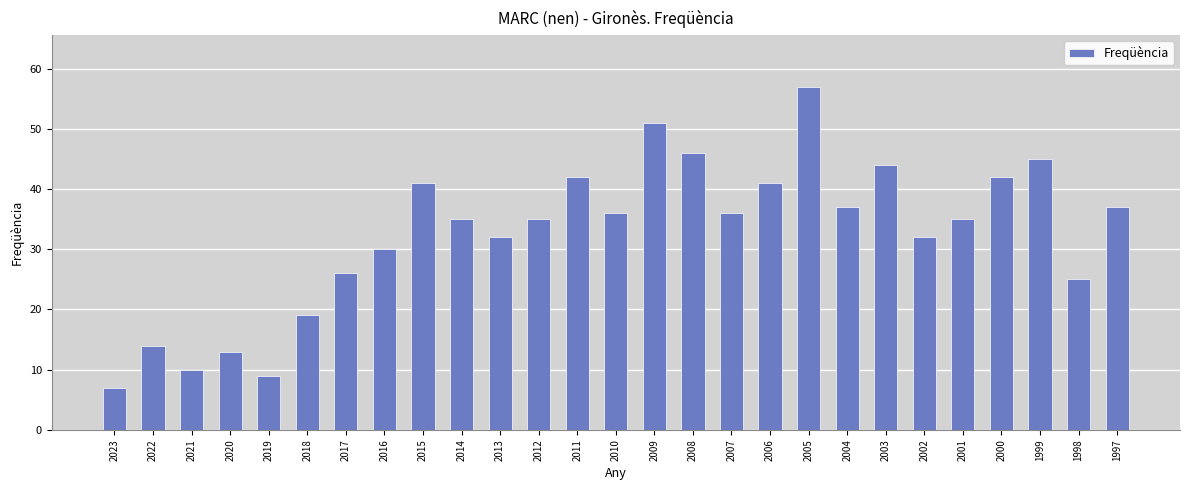

Between 2018 and 2005, which is larger?

2005